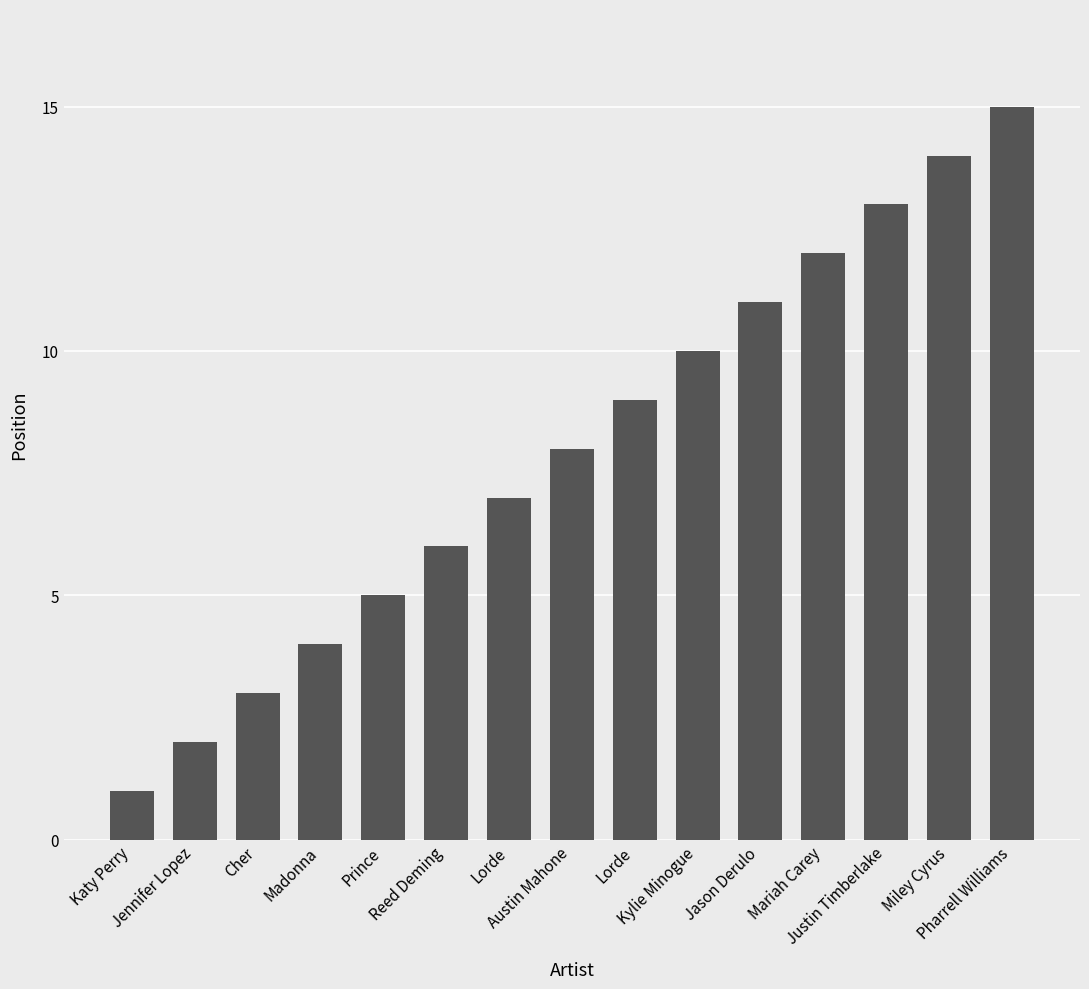

What is the difference between the maximum and minimum values?

14